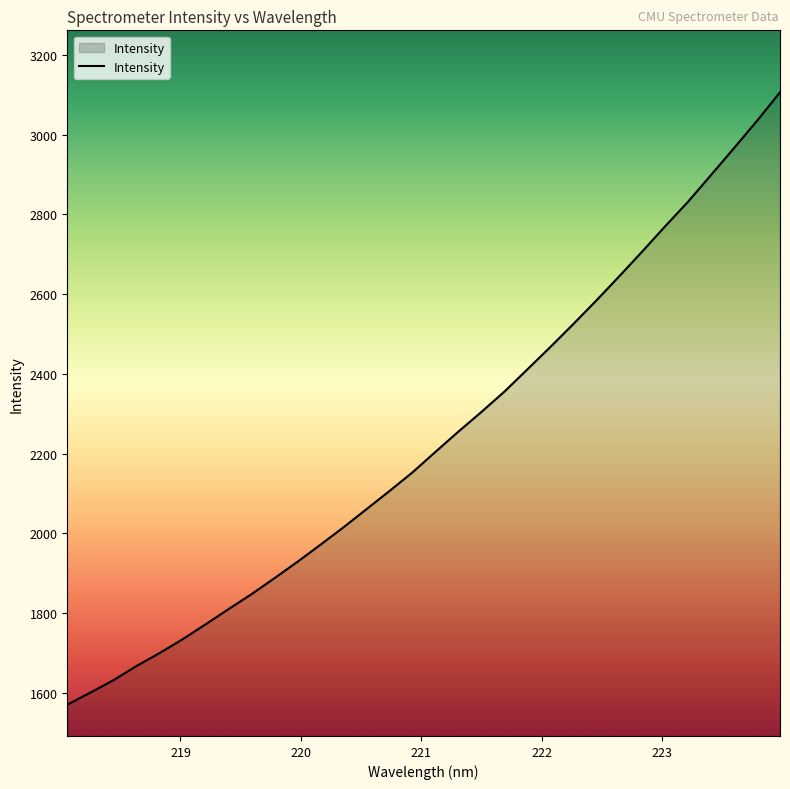

What is the maximum value shown in the chart?

3106.3